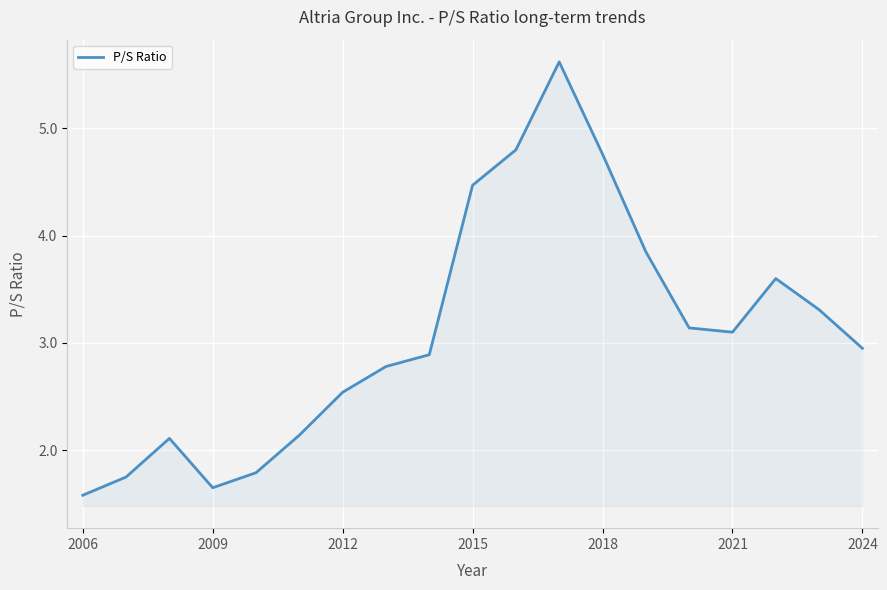

Does the chart have visible grid lines?

Yes